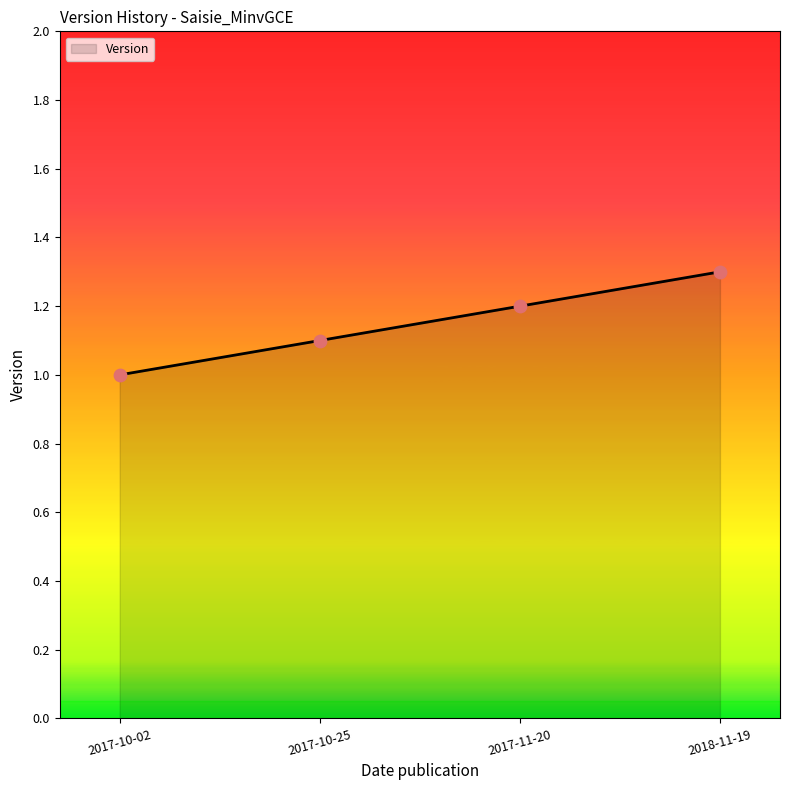

Between 2017-11-20 and 2017-10-25, which is larger?

2017-11-20